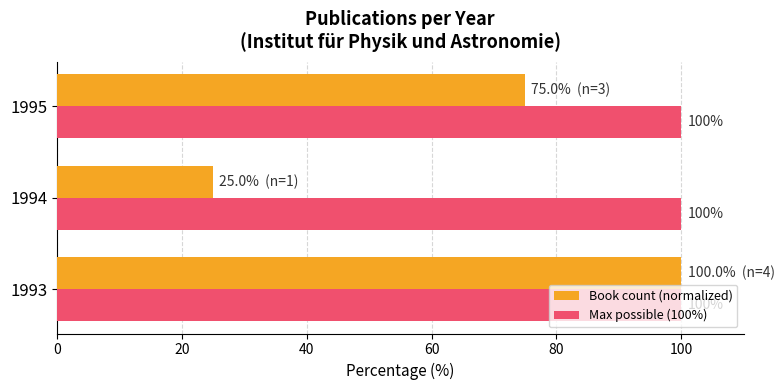

Rank the series by their average value, from lowest to highest.

Book count (normalized), Max possible (100%)